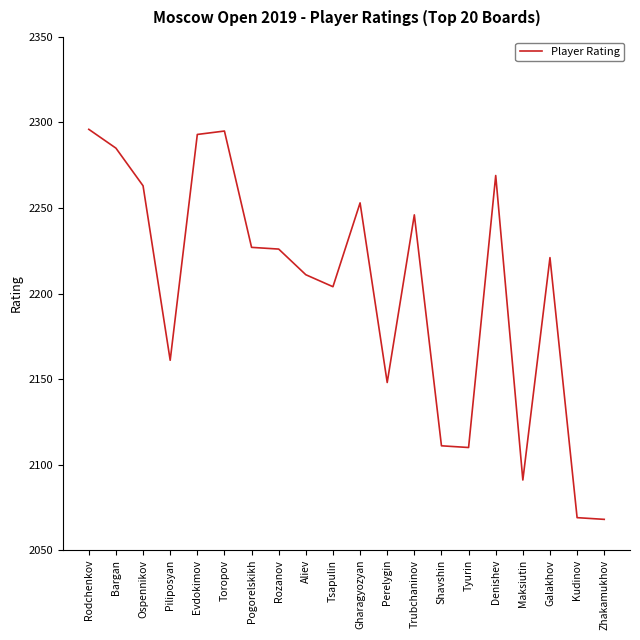

Between Bargan and Rozanov, which is larger?

Bargan